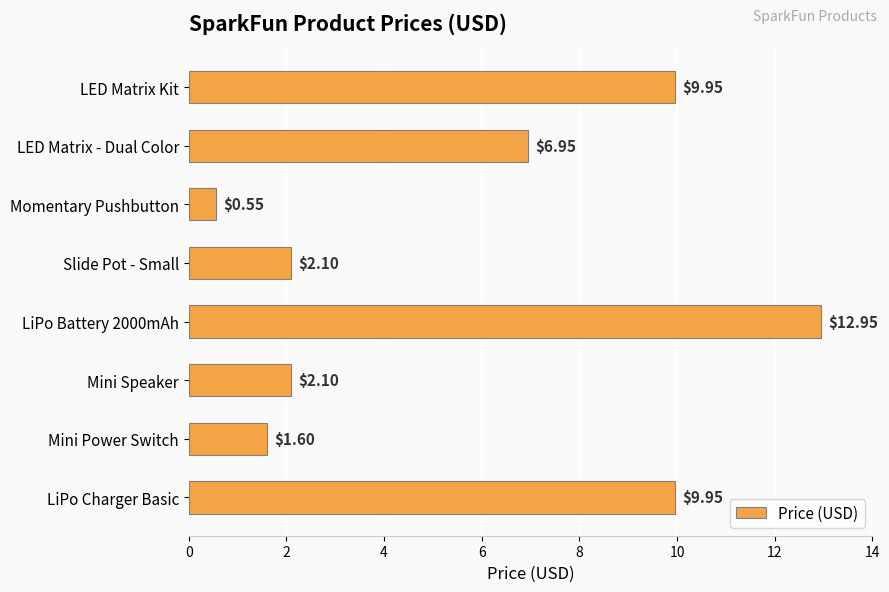

How many bars are there in total?

8